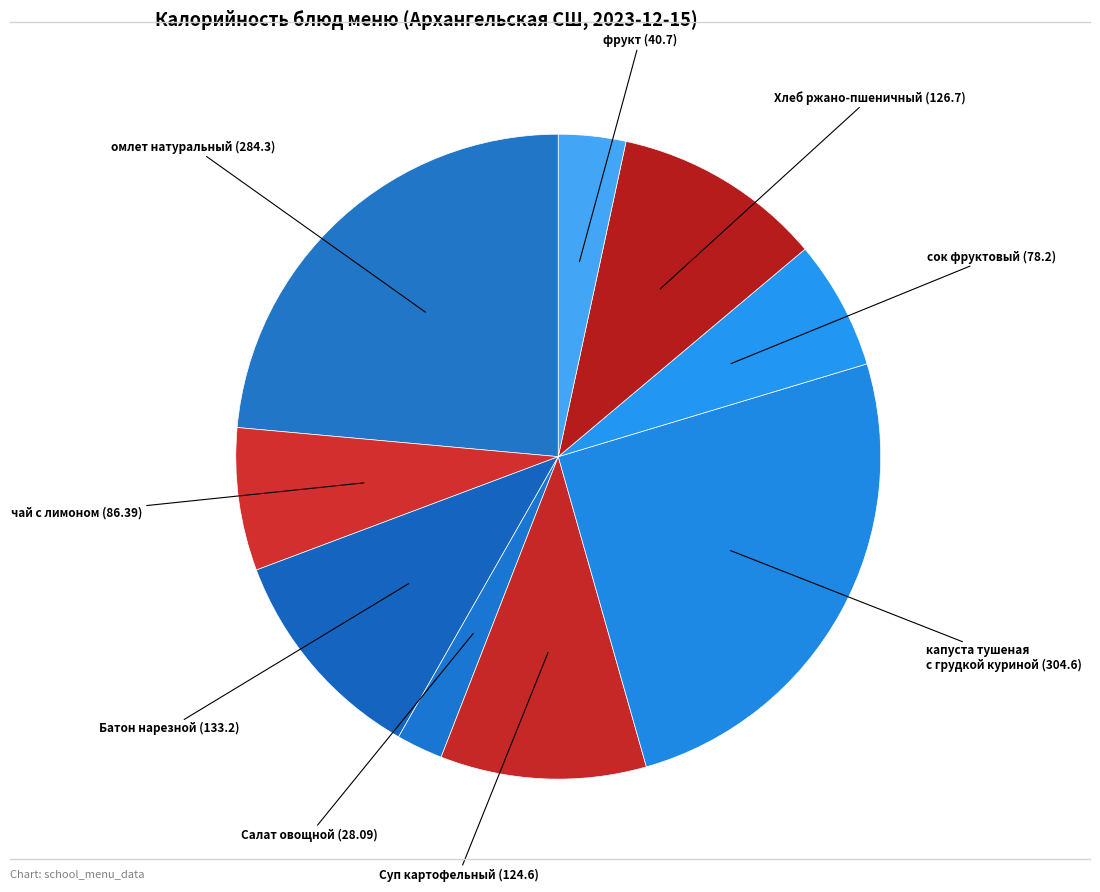

Is there any slice that represents more than half of the pie?

No